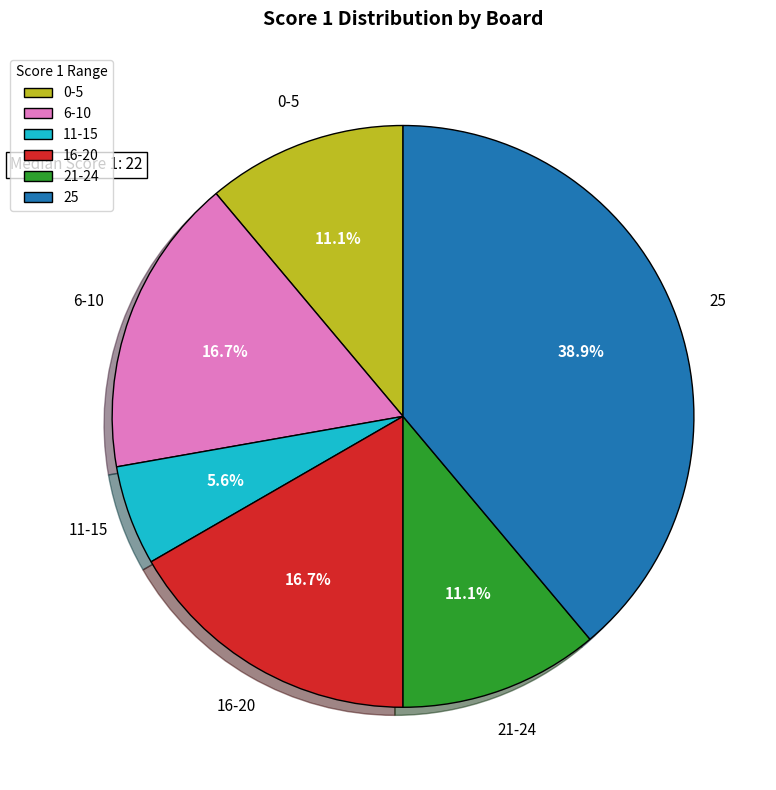

Which slice is the smallest?

11-15